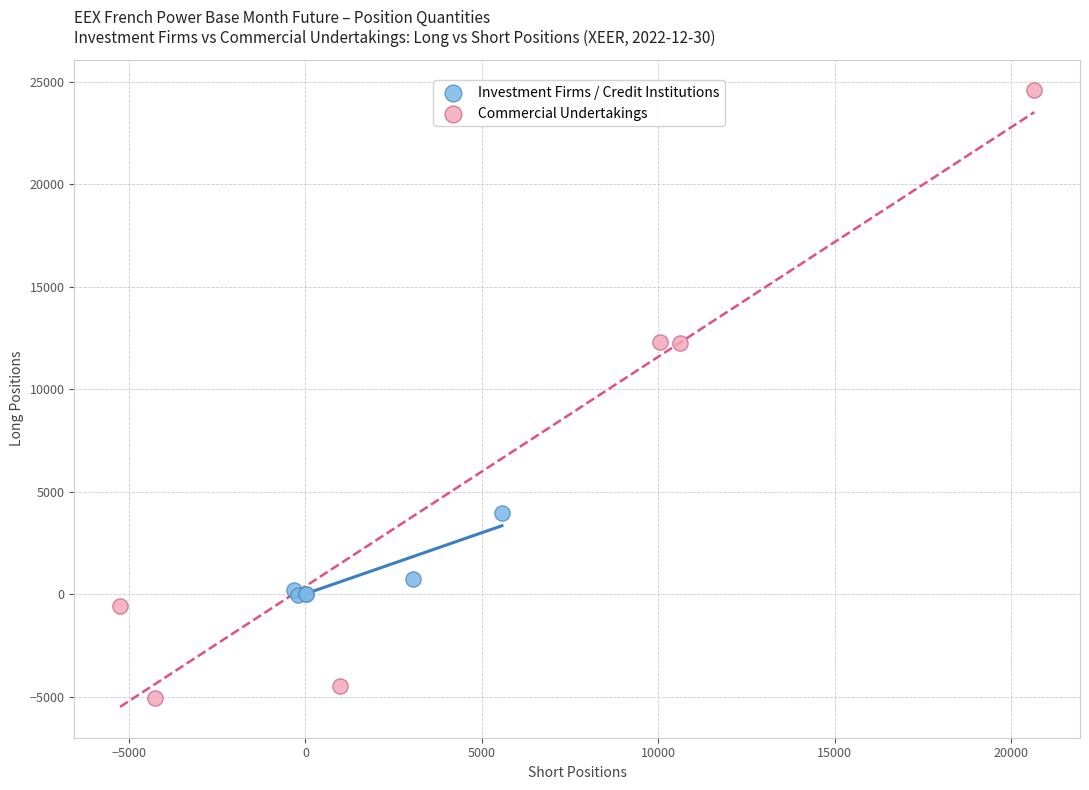

Which series contains the lowest Y value?

Commercial Undertakings